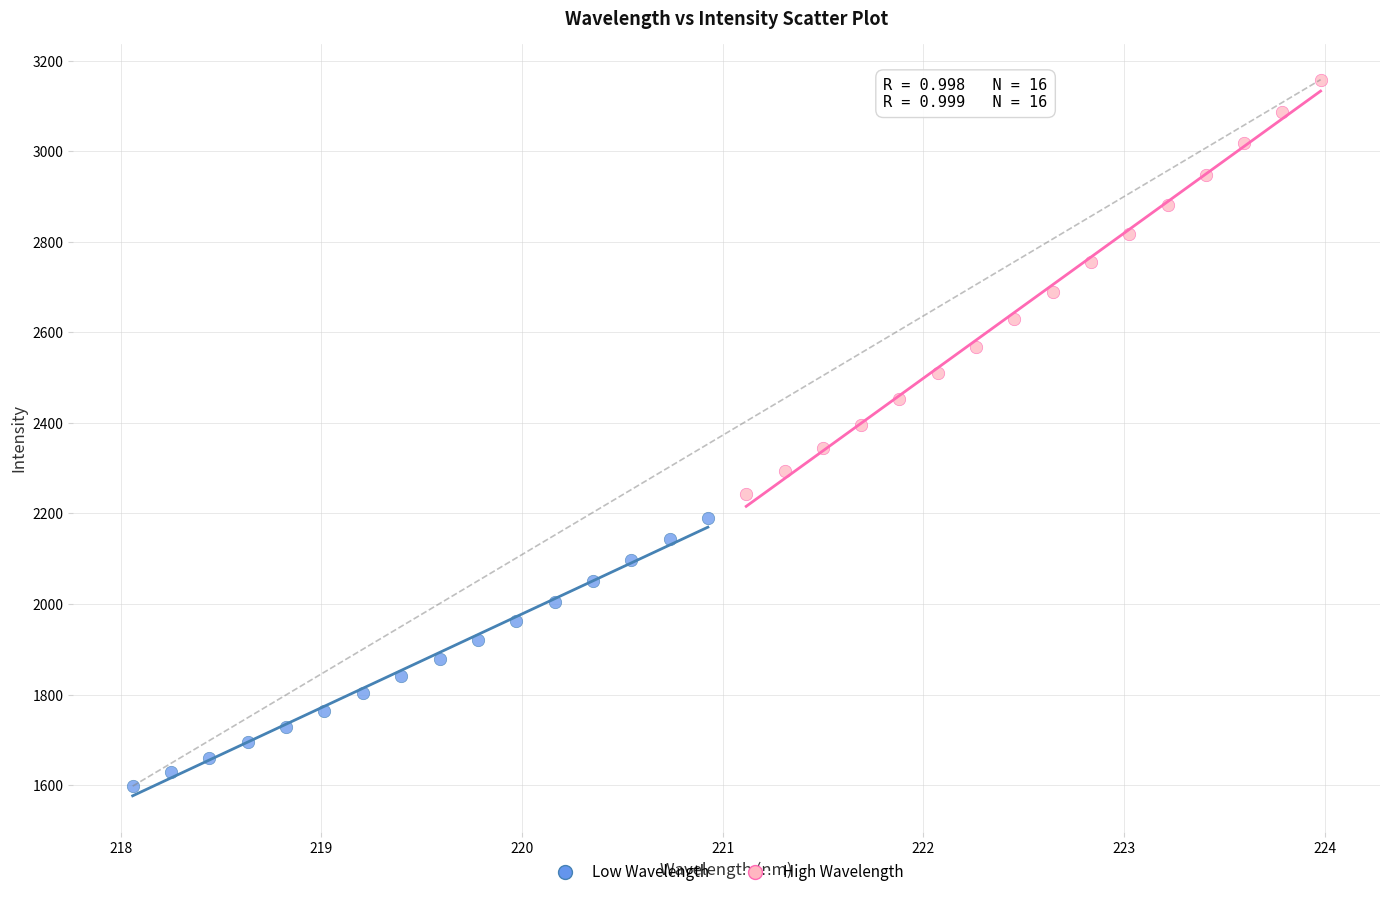

Which series has the widest spread of Y values?

High Wavelength